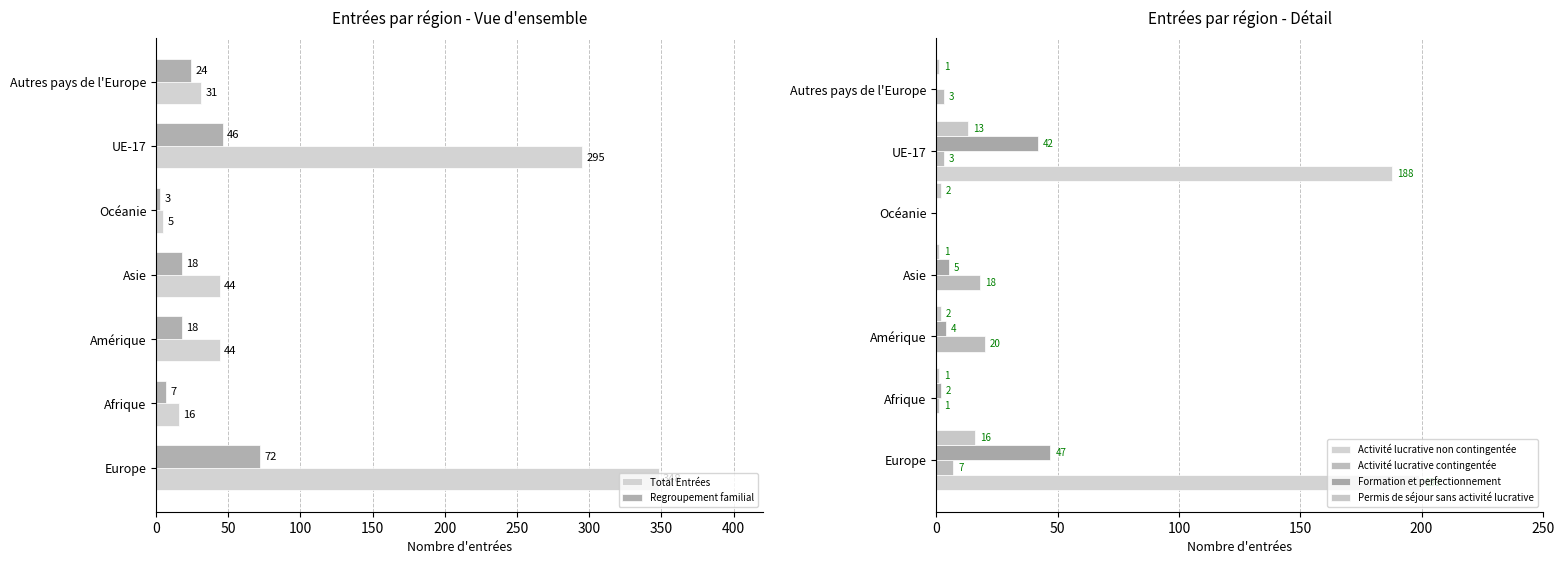

At which label does Activité lucrative contingentée reach its peak?

Amérique